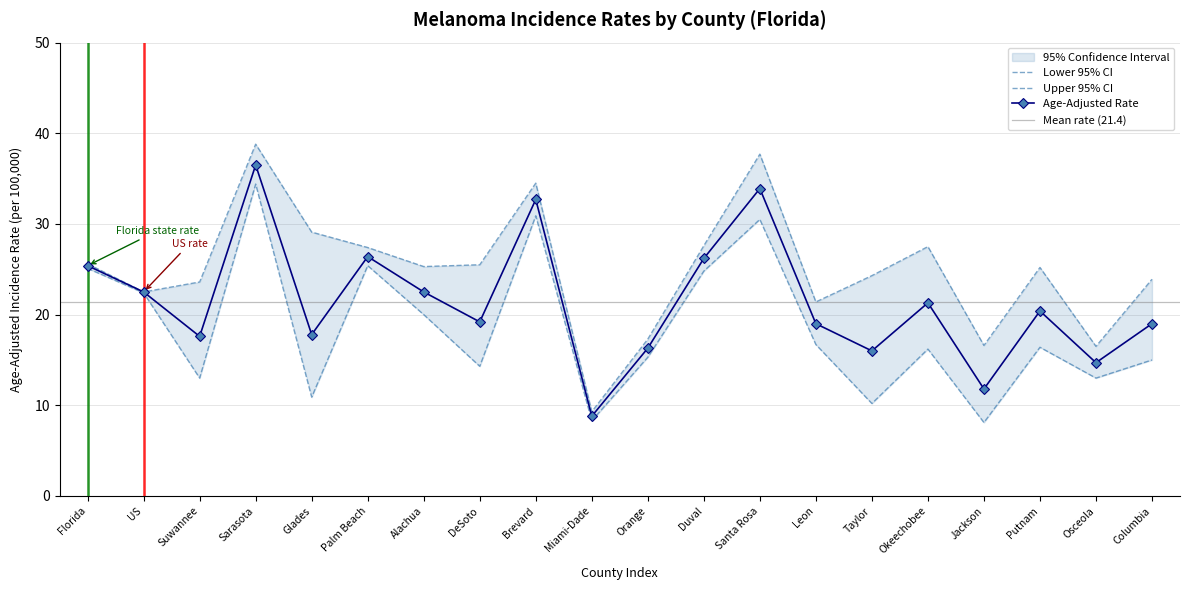

Read the Upper 95% CI value at Brevard.

34.5